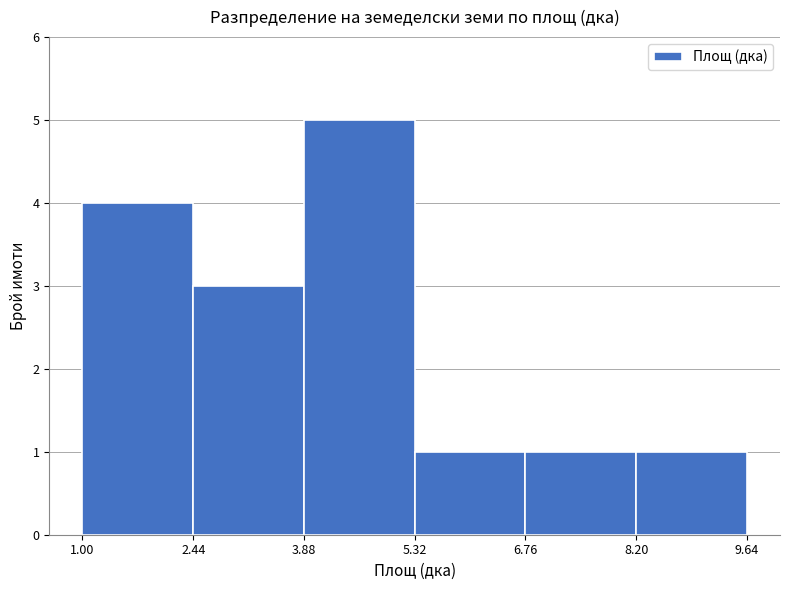

Reading left to right, list every bar in this chart as the range it spans on the x-axis followed by its height. Neither the bar edges nor the heights are printed on the chart, so give them approximately, as read against the axes.

1.0 to 2.4: 4
2.4 to 3.8: 3
3.8 to 5.4: 5
5.4 to 6.8: 1
6.8 to 8.2: 1
8.2 to 9.6: 1